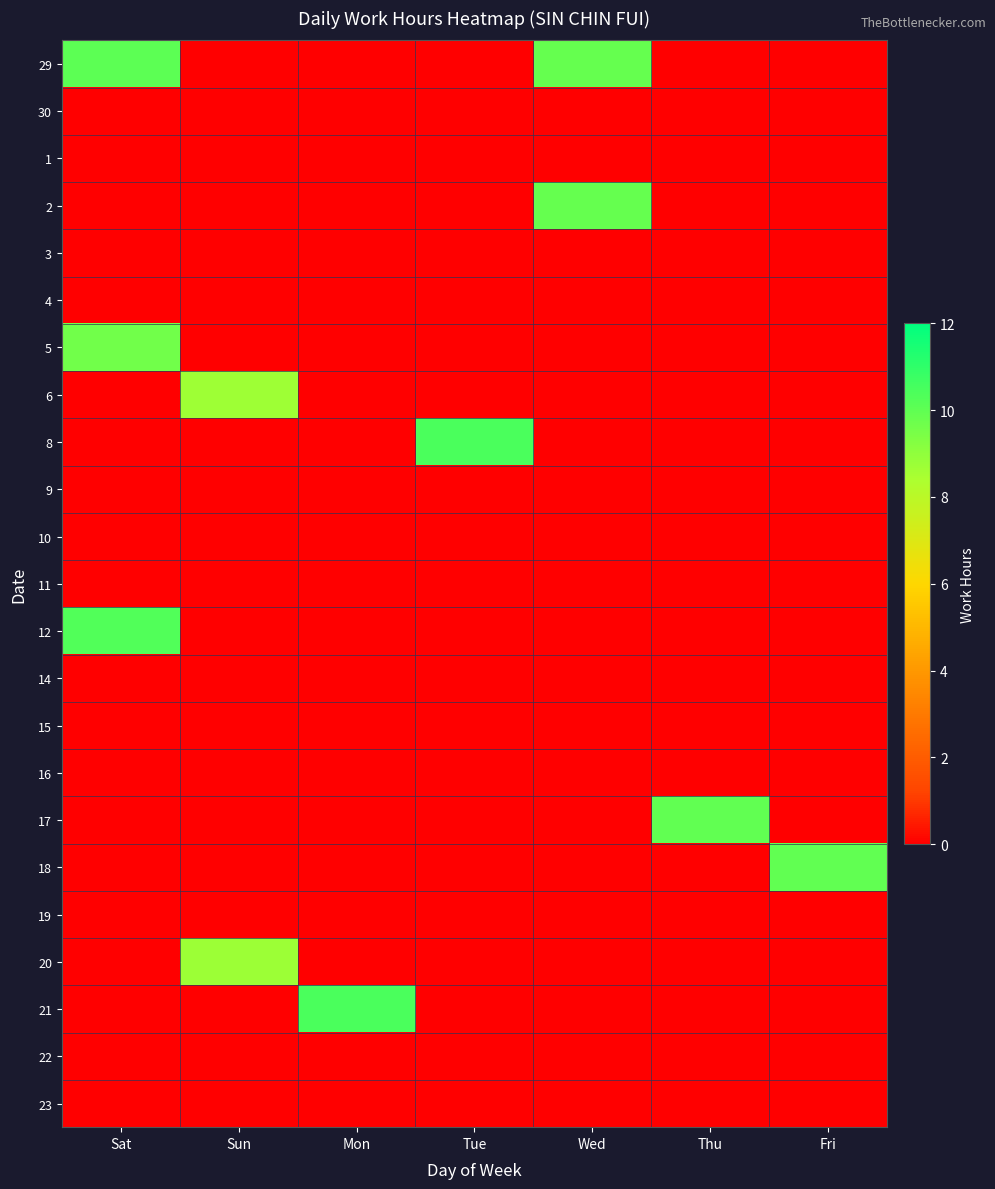

Between Sat and Fri, which series saw the biggest shift?

12